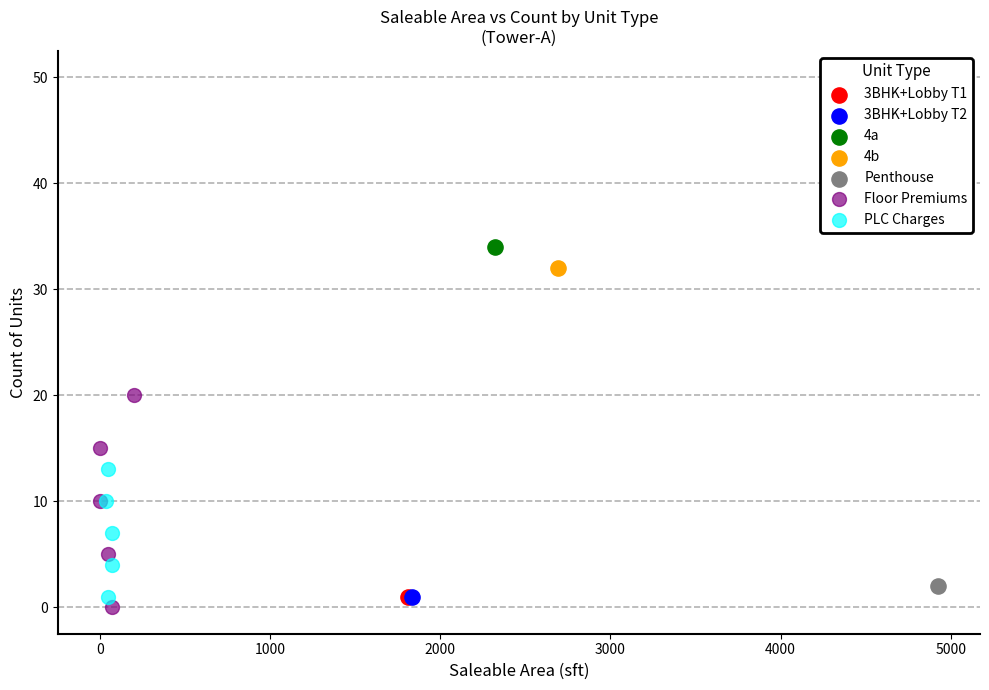

Which series reaches the minimum Y coordinate?

Floor Premiums